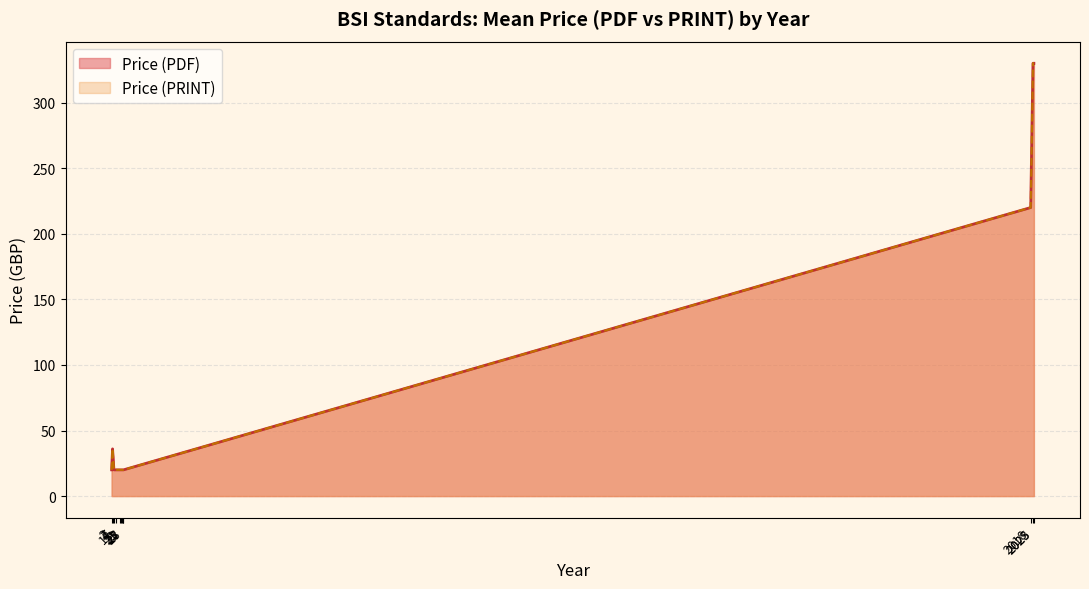

How many lines are shown in the chart?

2